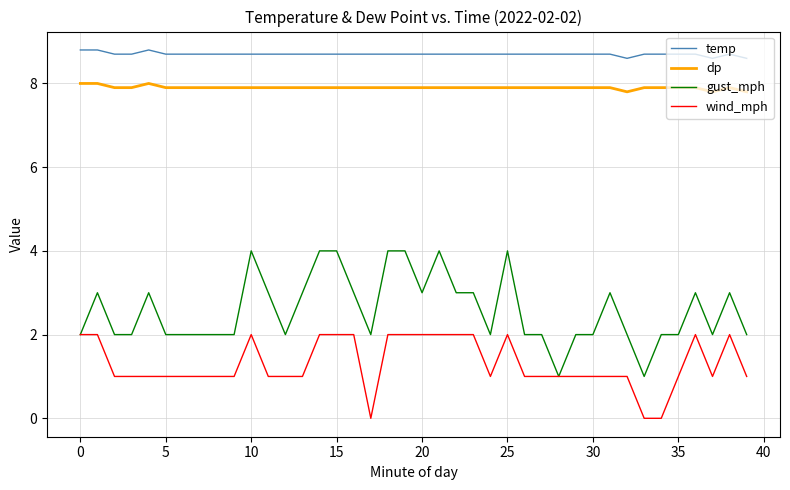

Which series has the largest range (max minus min)?

gust_mph